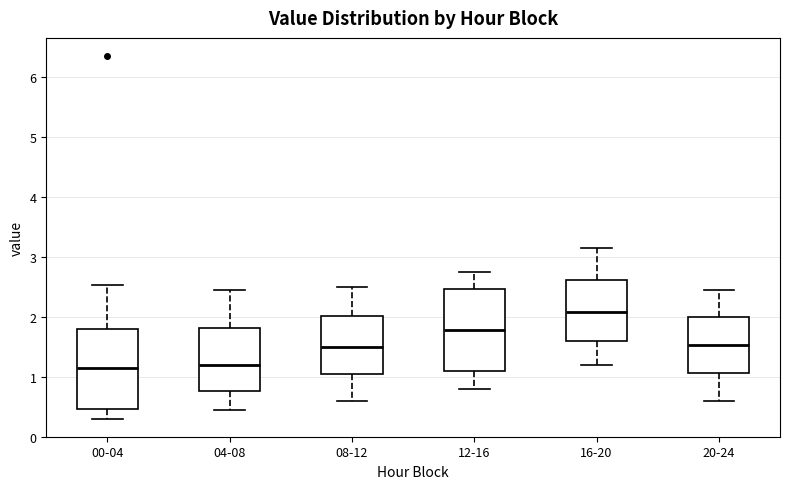

Which box's median line is the highest?

16-20